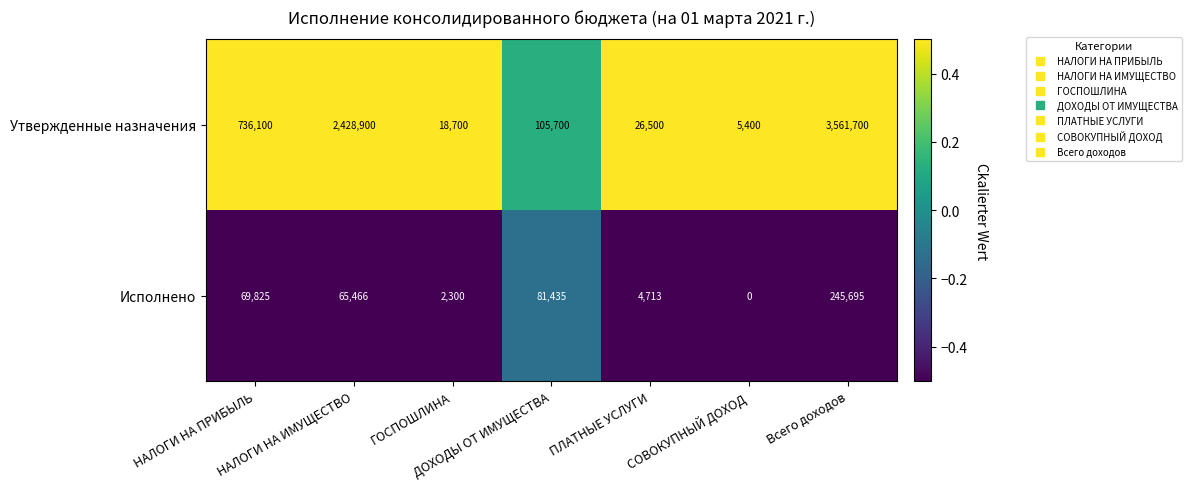

Rank the series by their maximum value, from lowest to highest.

Исполнено, Утвержденные назначения